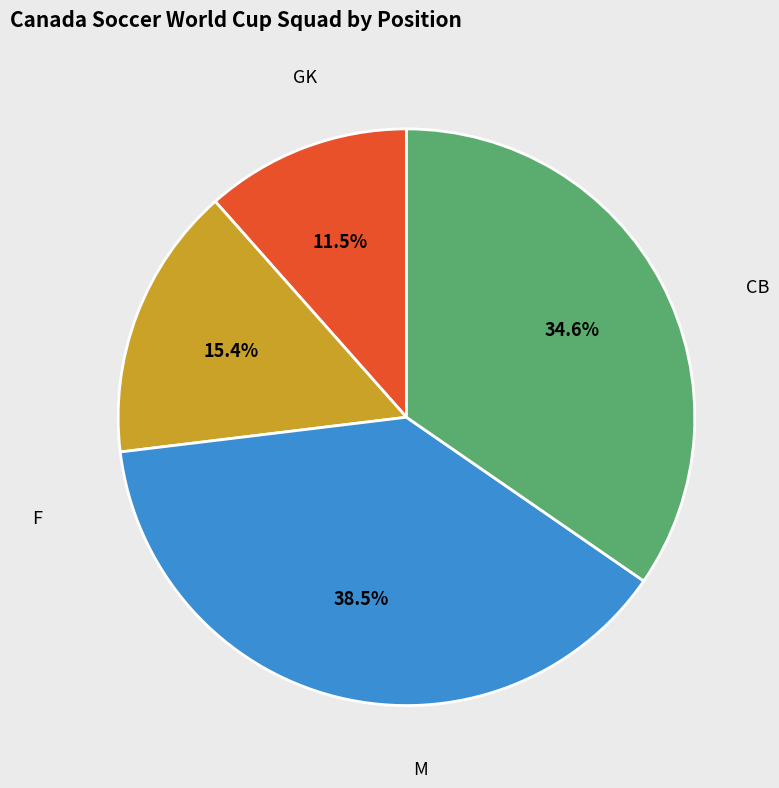

To the nearest percent, what percentage of the pie is CB?

15%